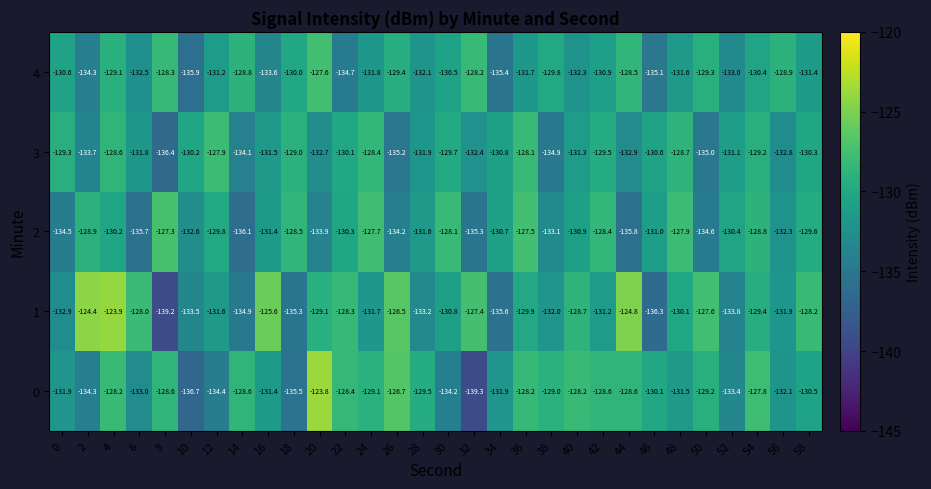

Which series has the widest spread of values?

0